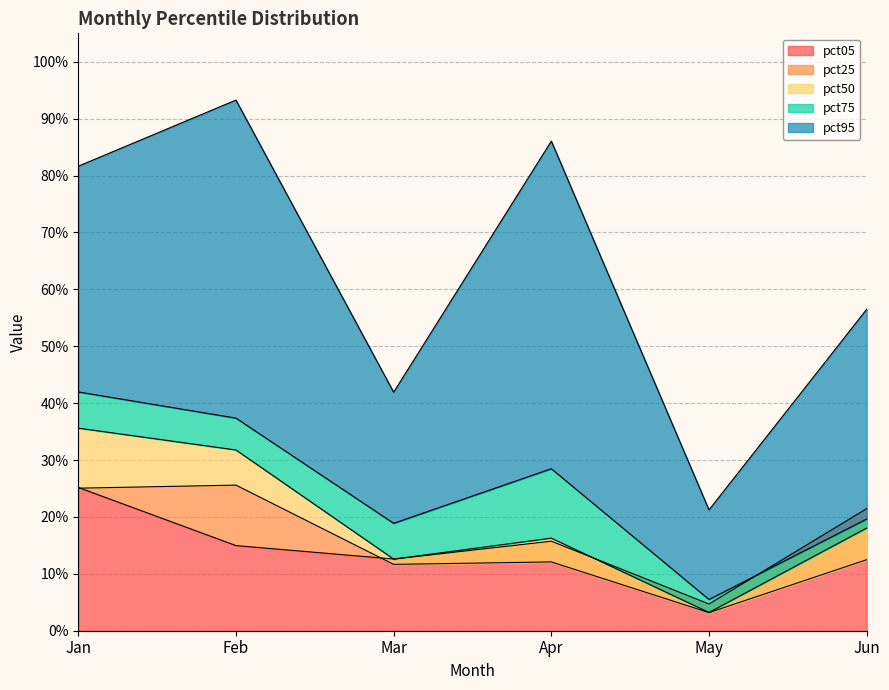

Which has a higher value, Feb or Jan?

Jan